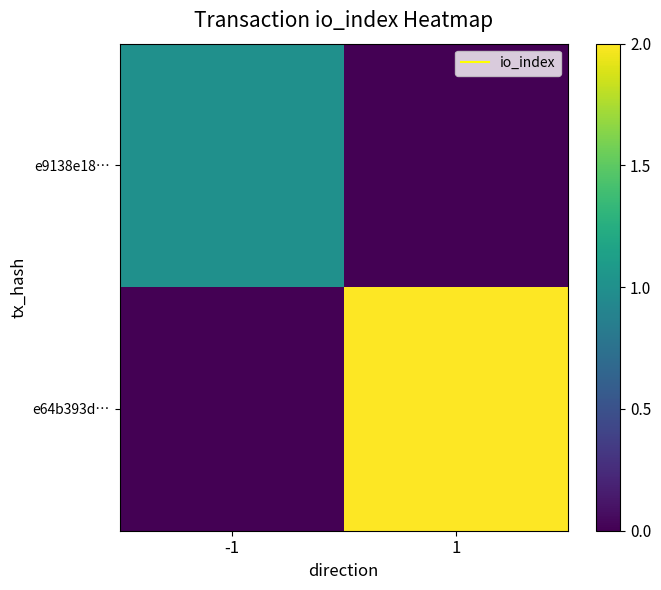

What is the maximum value shown in the chart?

2